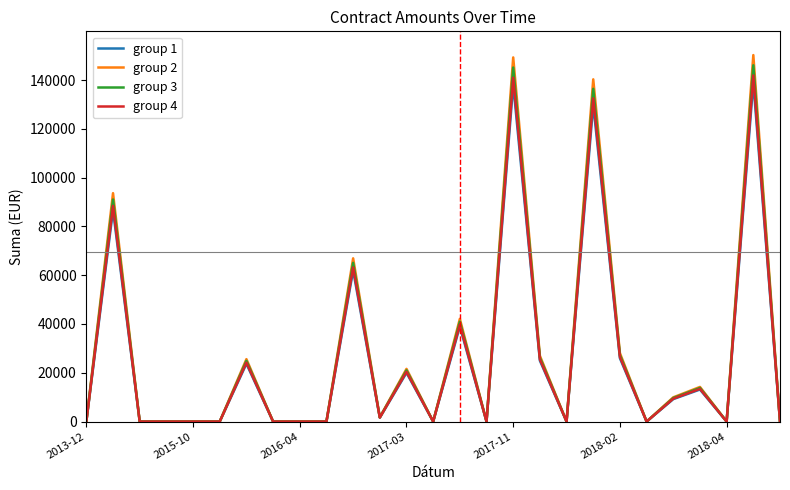

What is the highest value of the group 4 series?

141893.2